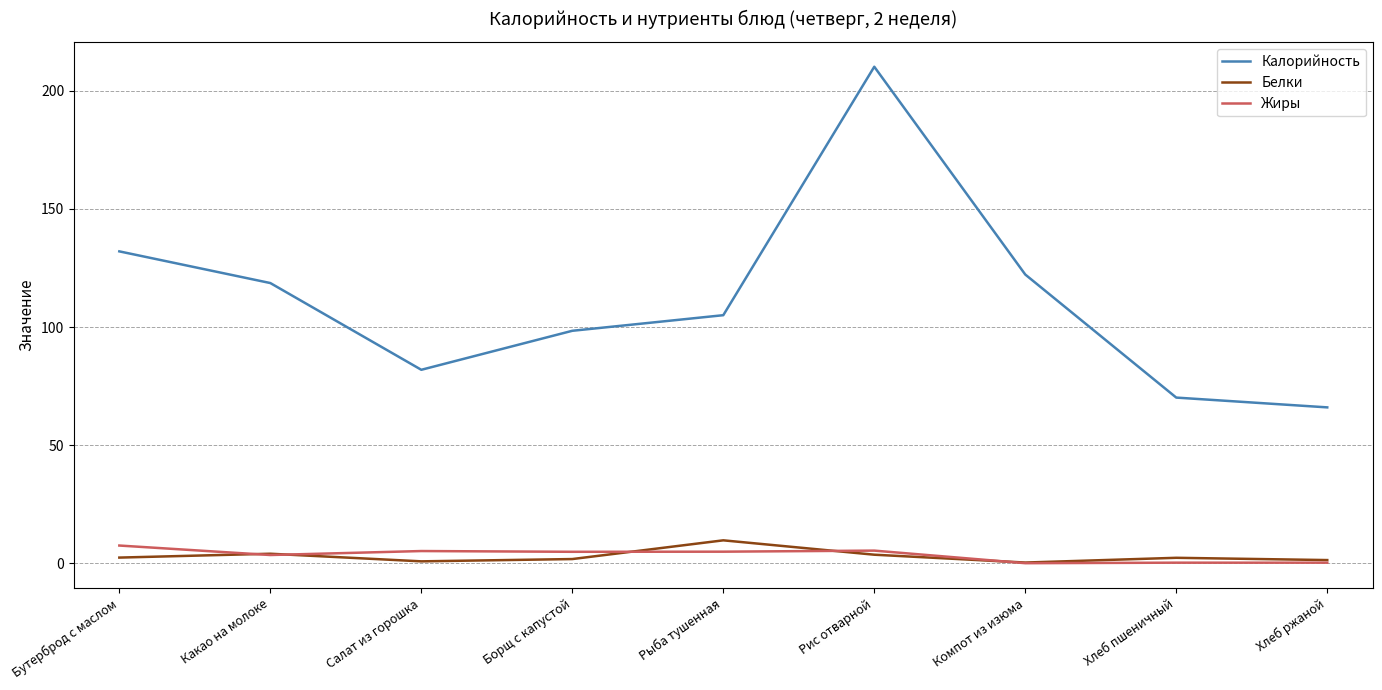

What is the greatest value displayed?

210.1